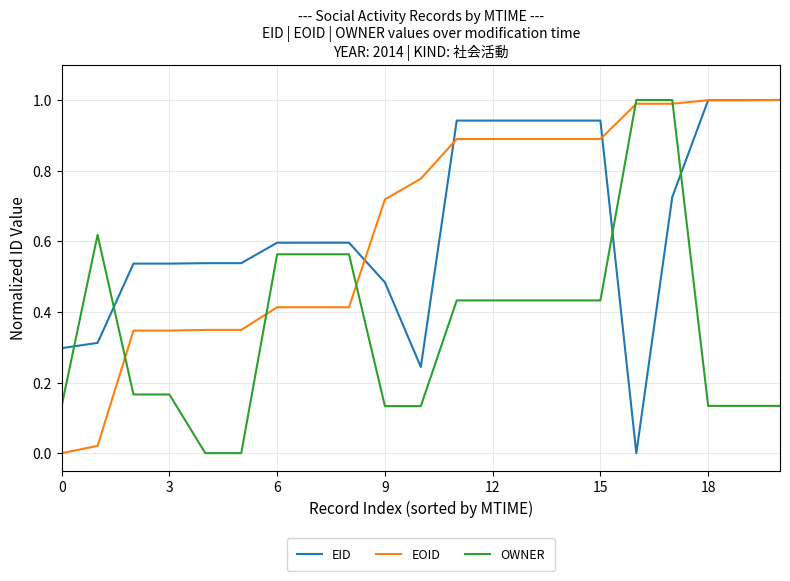

How many intersections are there between EID and OWNER?

4